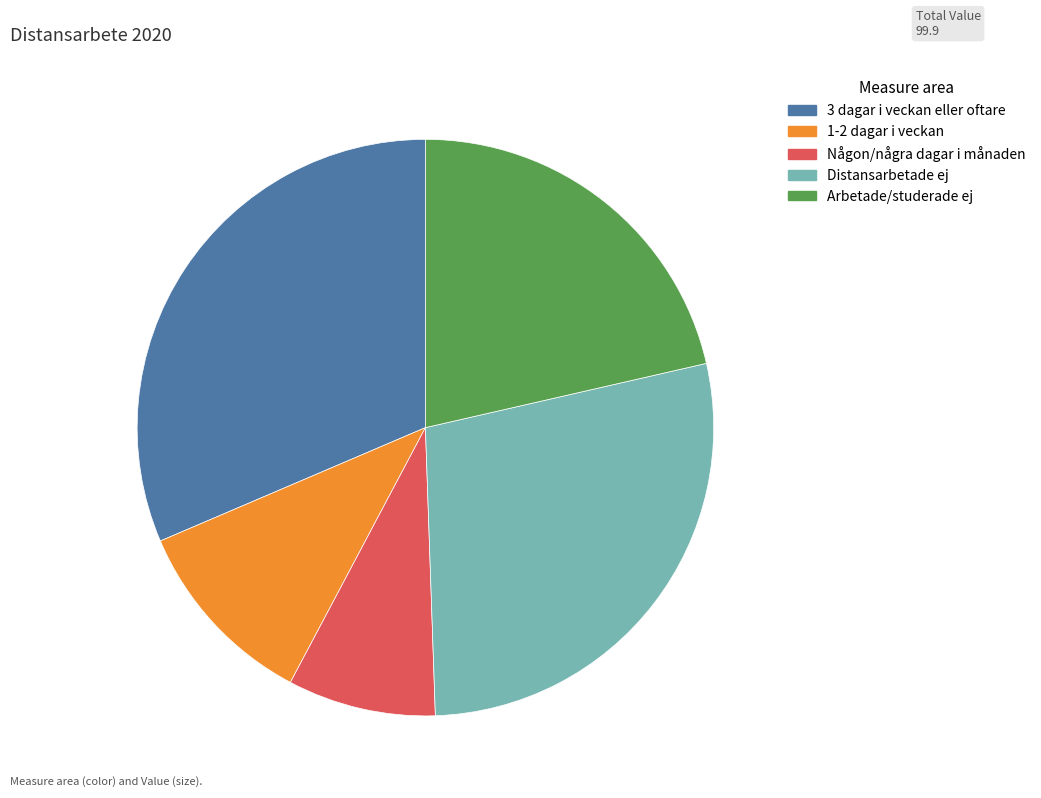

Does Distansarbetade ej represent more than half of the total?

No